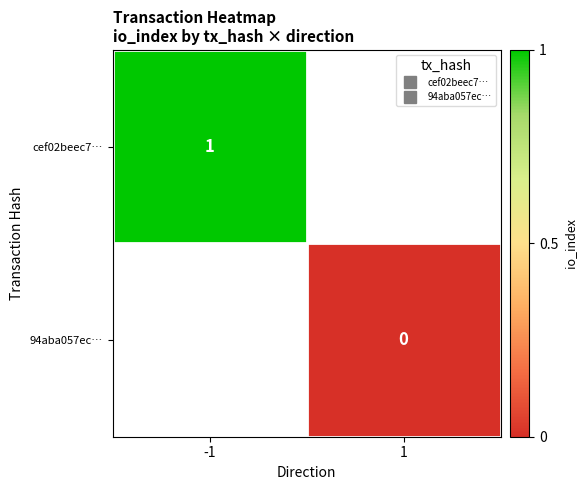

Count the number of categories in the chart.

2